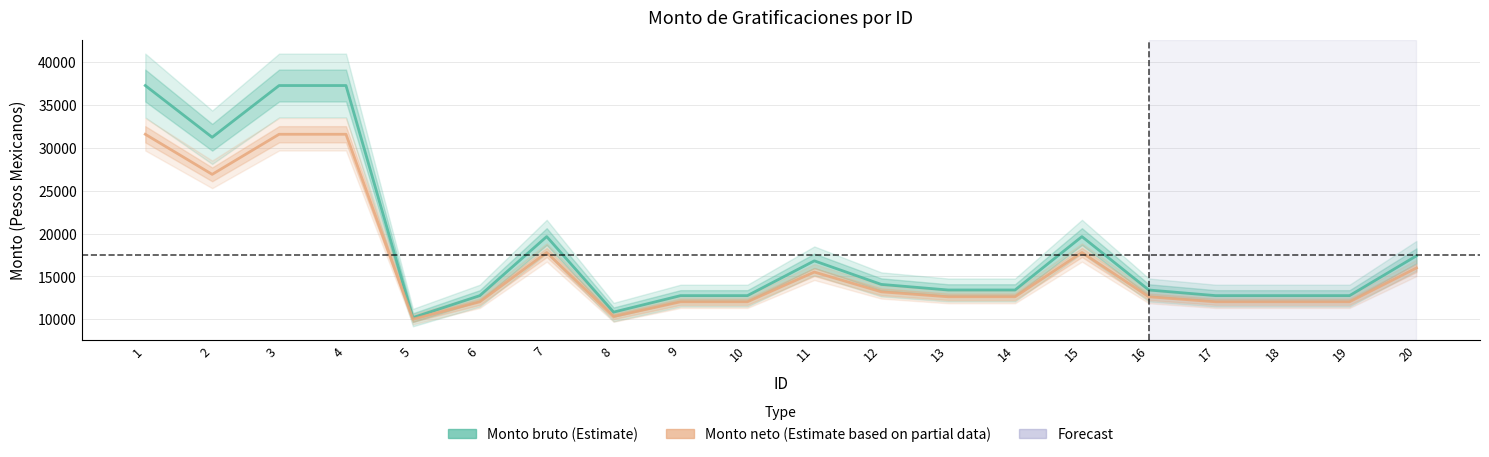

Reading left to right, list all the values displayed in this chart.

Monto bruto: 1=37280.1	2=31240.3	3=37280.1	4=37280.1	5=10186.2	6=12750.6	7=19642.2	8=10827.3	9=12750.6	10=12750.6	11=16813.4	12=14062.1	13=13408.4	14=13408.4	15=19642.2	16=13408.4	17=12750.6	18=12750.6	19=12750.6	20=17396.6
Monto neto: 1=31589.8	2=26909.1	3=31589.8	4=31589.8	5=9998.8	6=12030.6	7=17788.4	8=10316.6	9=12030.6	10=12030.6	11=15504.4	12=13199.4	13=12616.8	14=12616.8	15=17788.4	16=12616.8	17=12030.6	18=12030.6	19=12030.6	20=15983.1